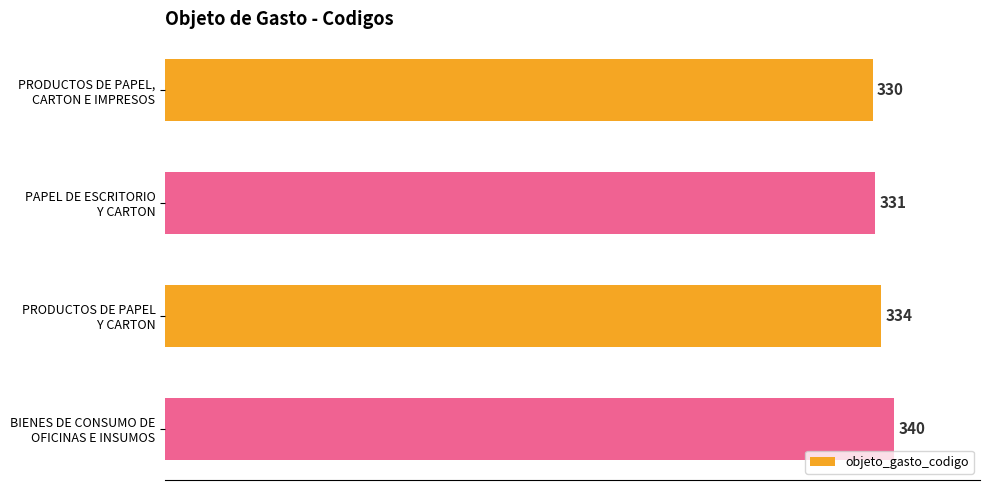

What is the value of the 3rd bar from the top?

334